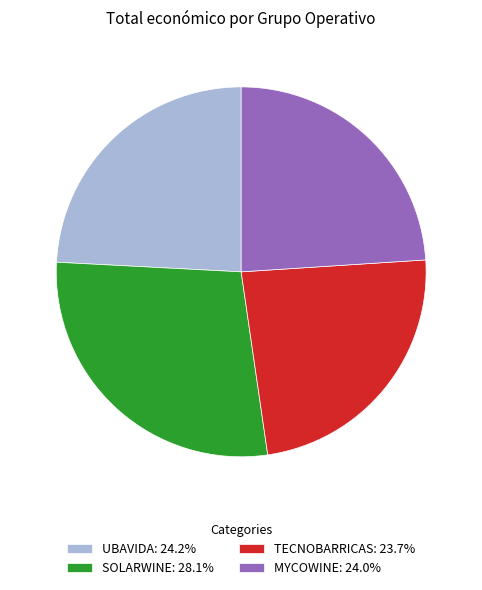

Is there a majority slice in this chart?

No